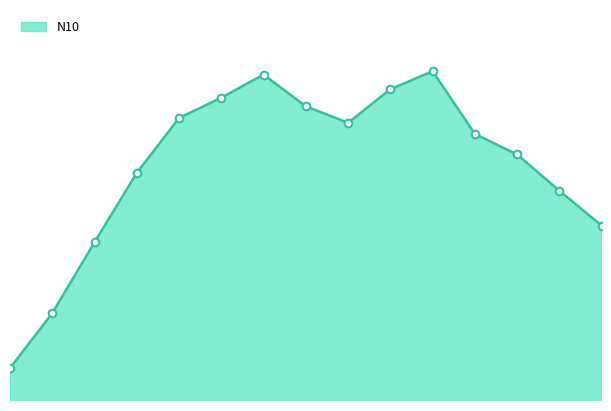

List the labels in order of value, smallest first.

0, 1, 2, 14, 13, 3, 12, 11, 8, 4, 7, 5, 9, 6, 10